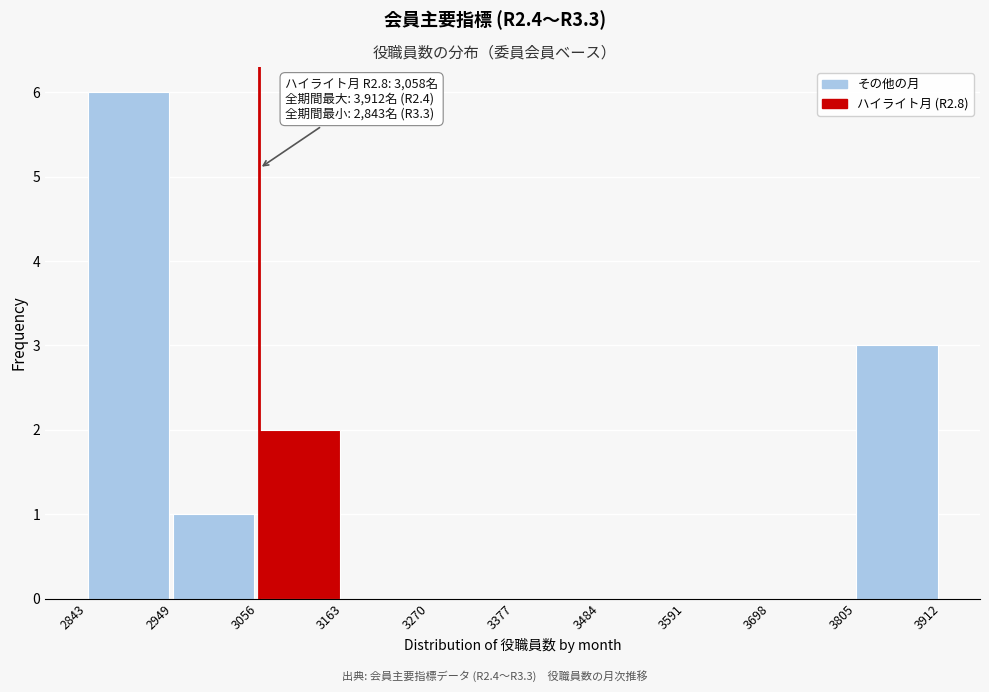

Over which range of the x-axis is the bar tallest?

2843 to 2949